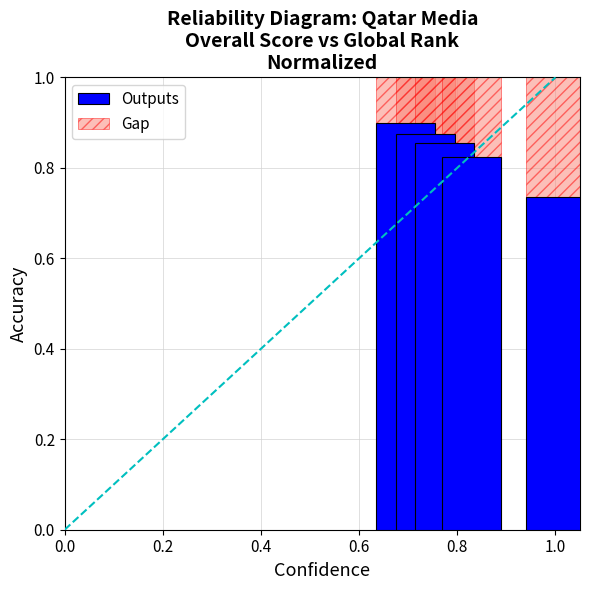

What is the sum of all Outputs values?

4.2